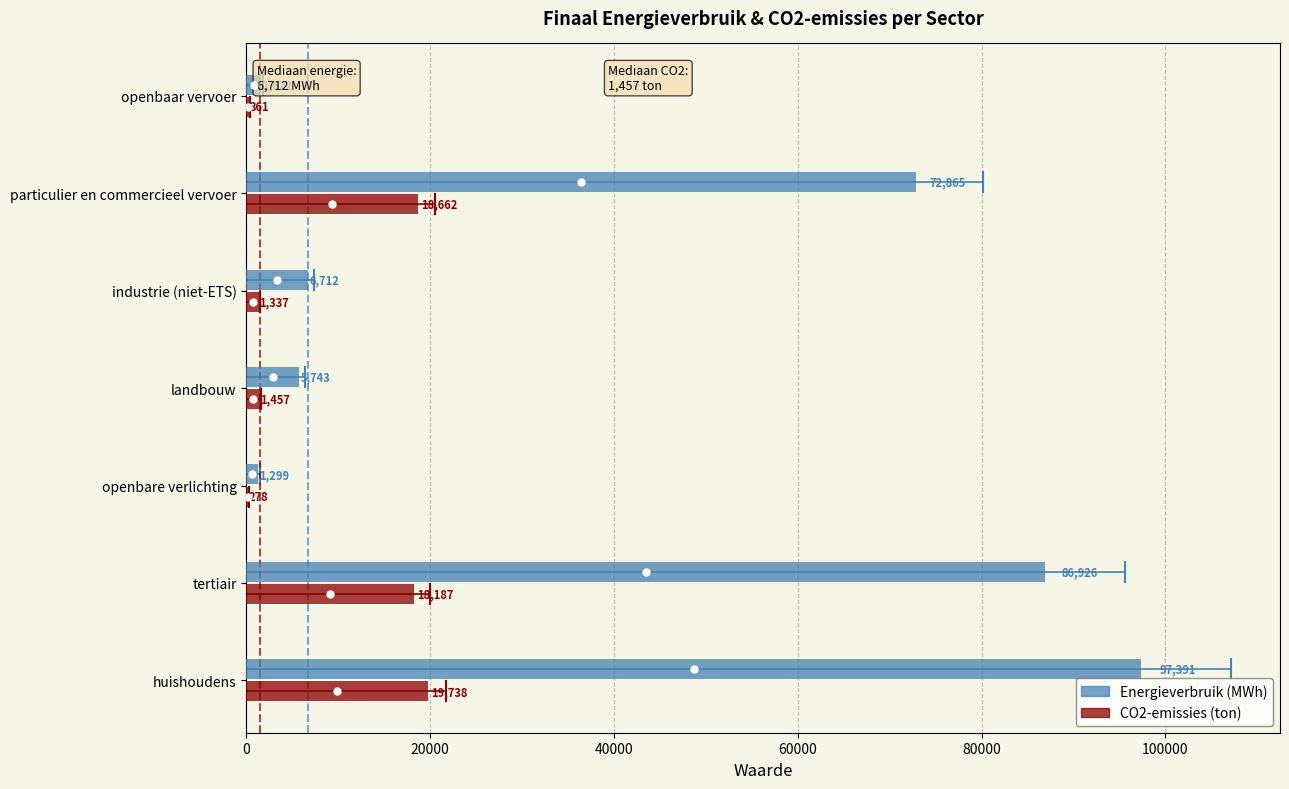

Which series has the largest total across all categories?

Energieverbruik (MWh)